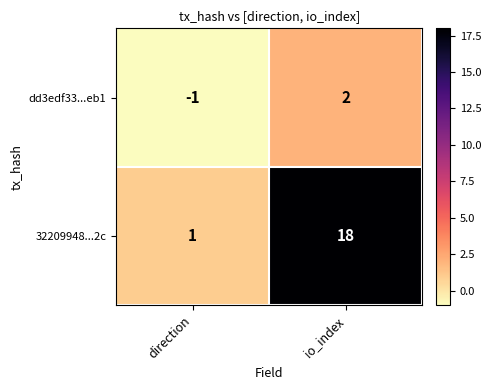

Read the 32209948...2c value at io_index, to the nearest 10.

20